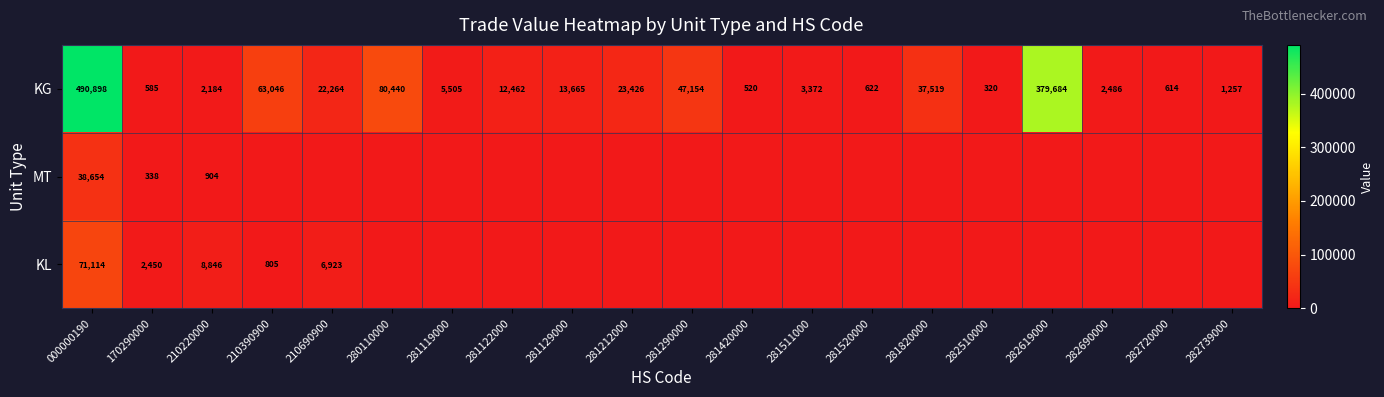

The KG series shows 37519 at 281820000. True or false?

True